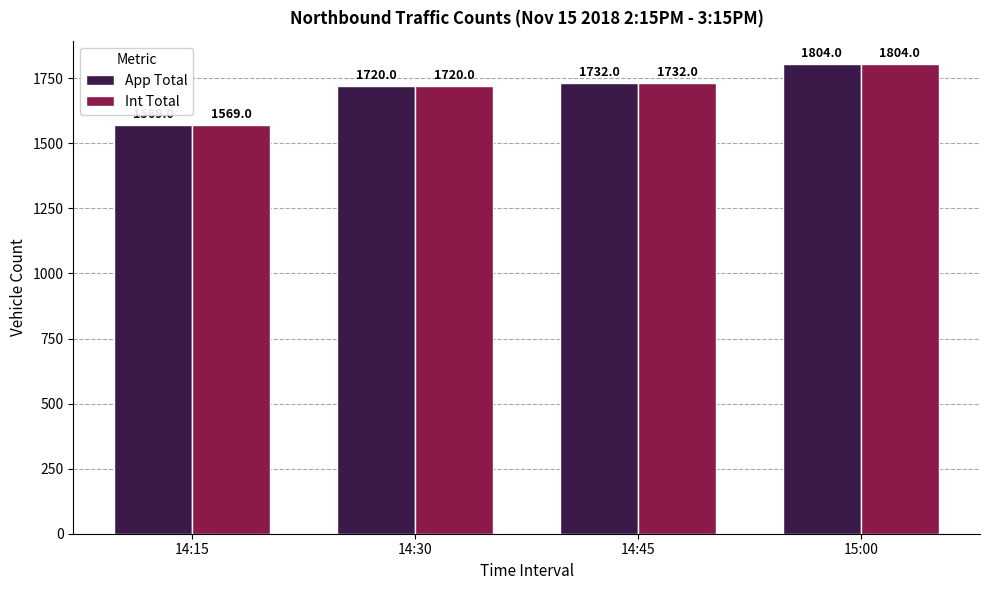

Which category has the highest value in the App Total series?

15:00